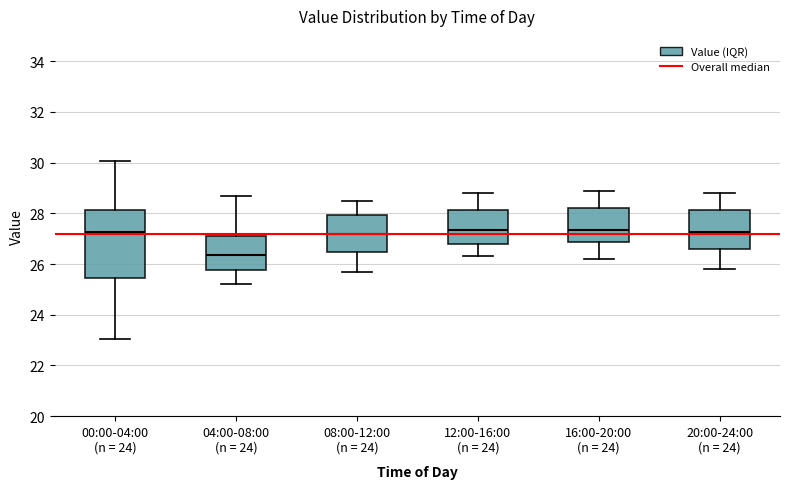

Reading left to right, read every box against the y-axis: the position of its median line, the range the box covers, and the ends of its whiskers. The values are not printed on the chart, so give them approximately, as read against the axis.

00:00-04:00 (n = 24): median 27.2, box 25.4 to 28.2, whiskers 23.0 to 30.0
04:00-08:00 (n = 24): median 26.4, box 25.8 to 27.2, whiskers 25.2 to 28.6
08:00-12:00 (n = 24): median 27.2, box 26.4 to 28.0, whiskers 25.8 to 28.6
12:00-16:00 (n = 24): median 27.4, box 26.8 to 28.2, whiskers 26.4 to 28.8
16:00-20:00 (n = 24): median 27.4, box 26.8 to 28.2, whiskers 26.2 to 29.0
20:00-24:00 (n = 24): median 27.2, box 26.6 to 28.2, whiskers 25.8 to 28.8